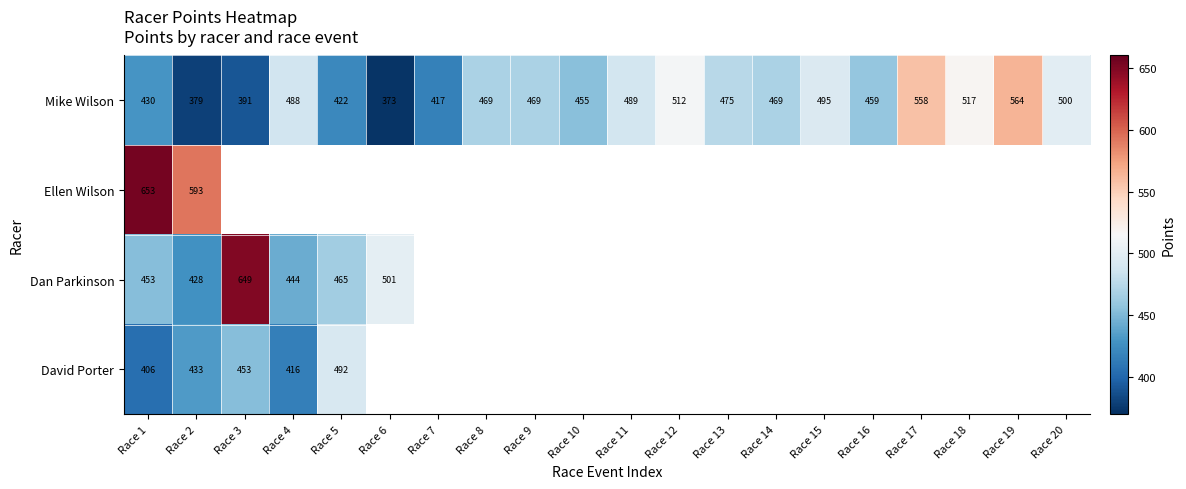

Rank the series at Race 1 from highest to lowest value.

Ellen Wilson, Dan Parkinson, Mike Wilson, David Porter